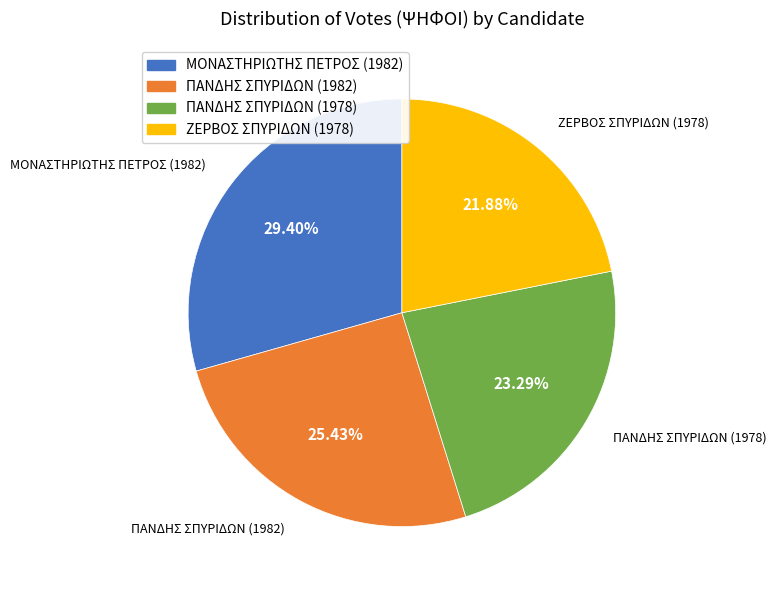

Rank the categories by value from lowest to highest.

ΖΕΡΒΟΣ ΣΠΥΡΙΔΩΝ (1978), ΠΑΝΔΗΣ ΣΠΥΡΙΔΩΝ (1978), ΠΑΝΔΗΣ ΣΠΥΡΙΔΩΝ (1982), ΜΟΝΑΣΤΗΡΙΩΤΗΣ ΠΕΤΡΟΣ (1982)